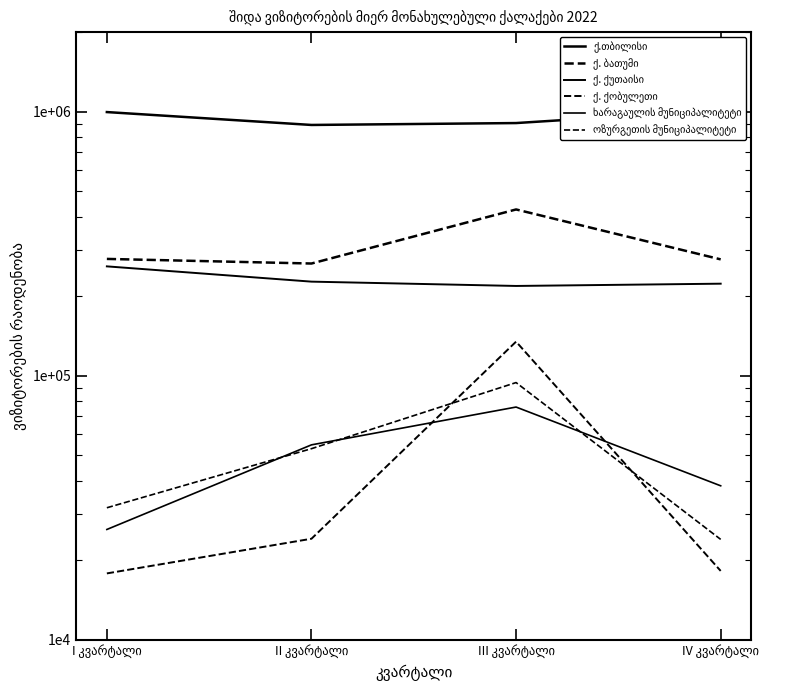

Count the number of data series in this chart.

6